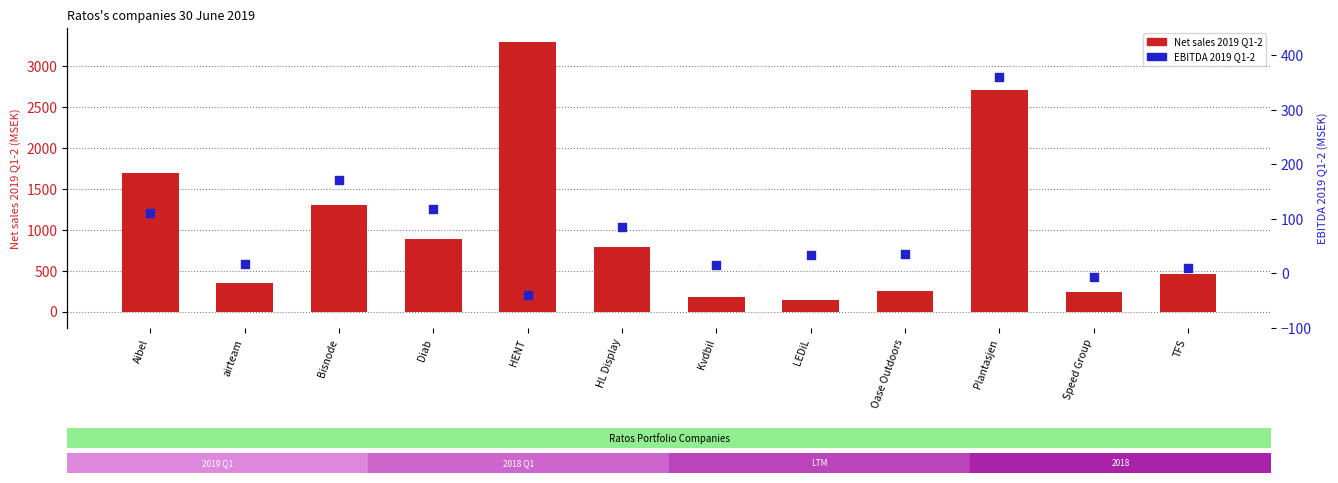

What are all the series names shown in the legend?

Net sales 2019 Q1-2, EBITDA 2019 Q1-2